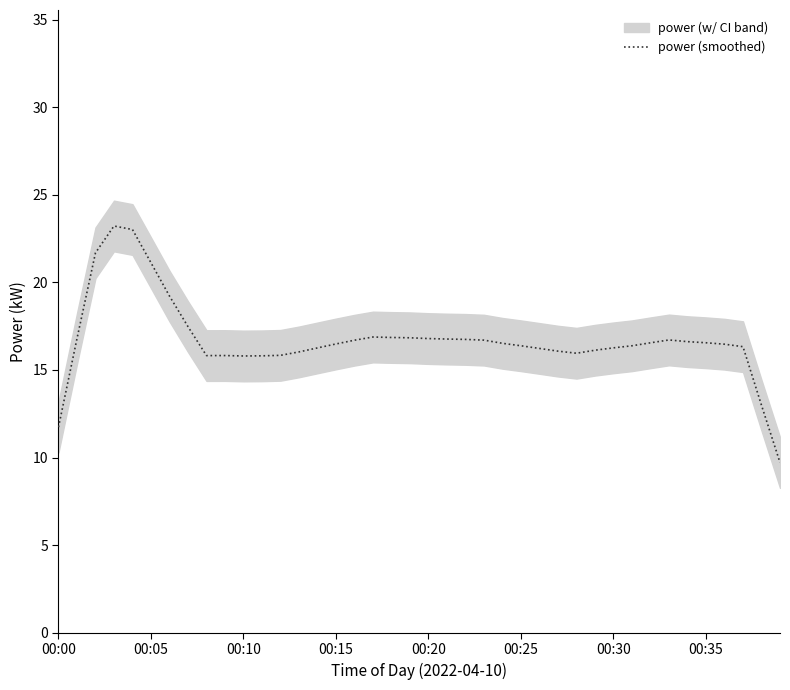

How many interior local valleys (lower than both neighbors) does the data have?

3